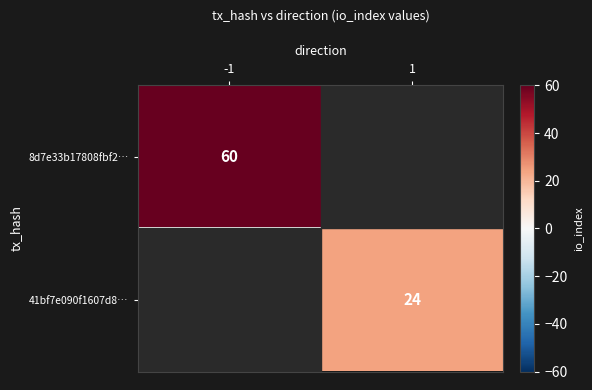

The value of 41bf7e090f1607d8… at 1 is 38. True or false?

False